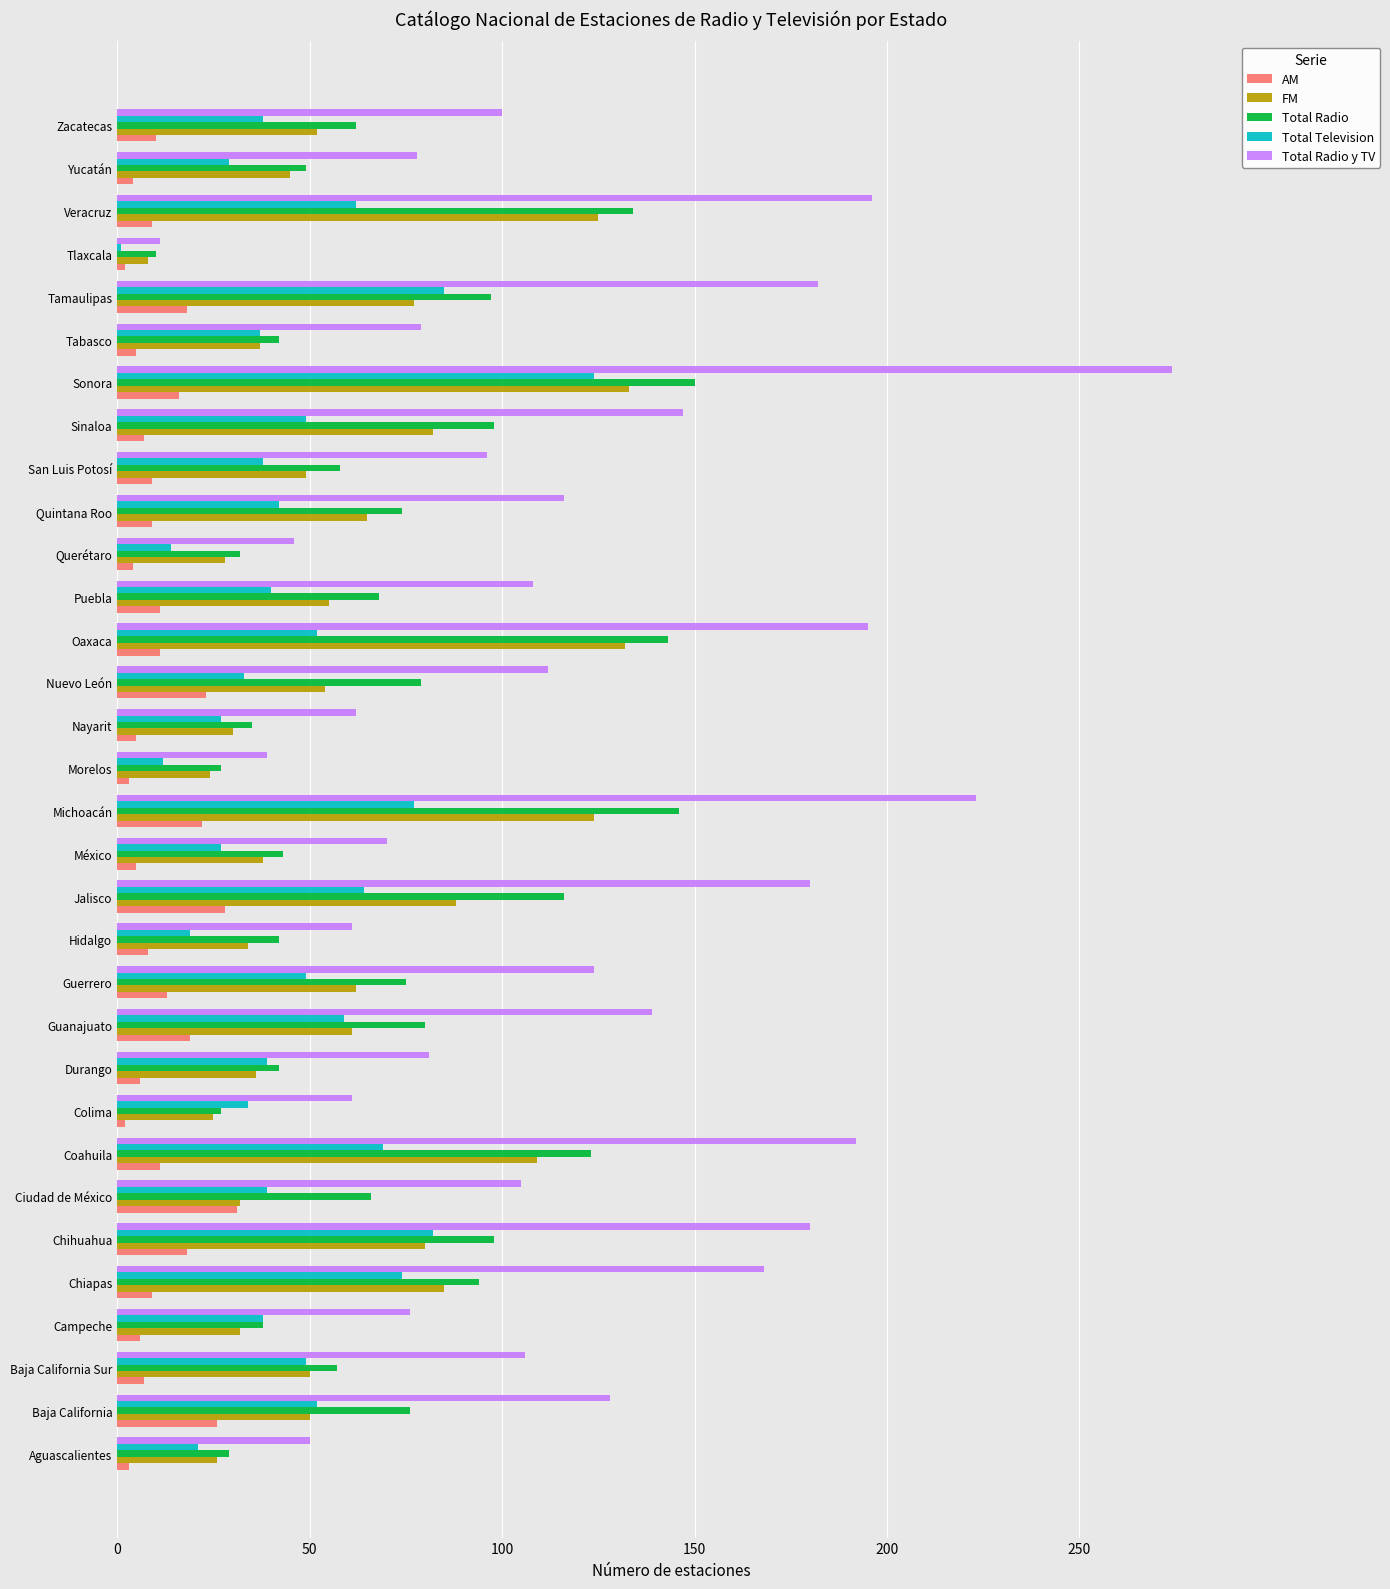

Which series has the largest total across all categories?

Total Radio y TV